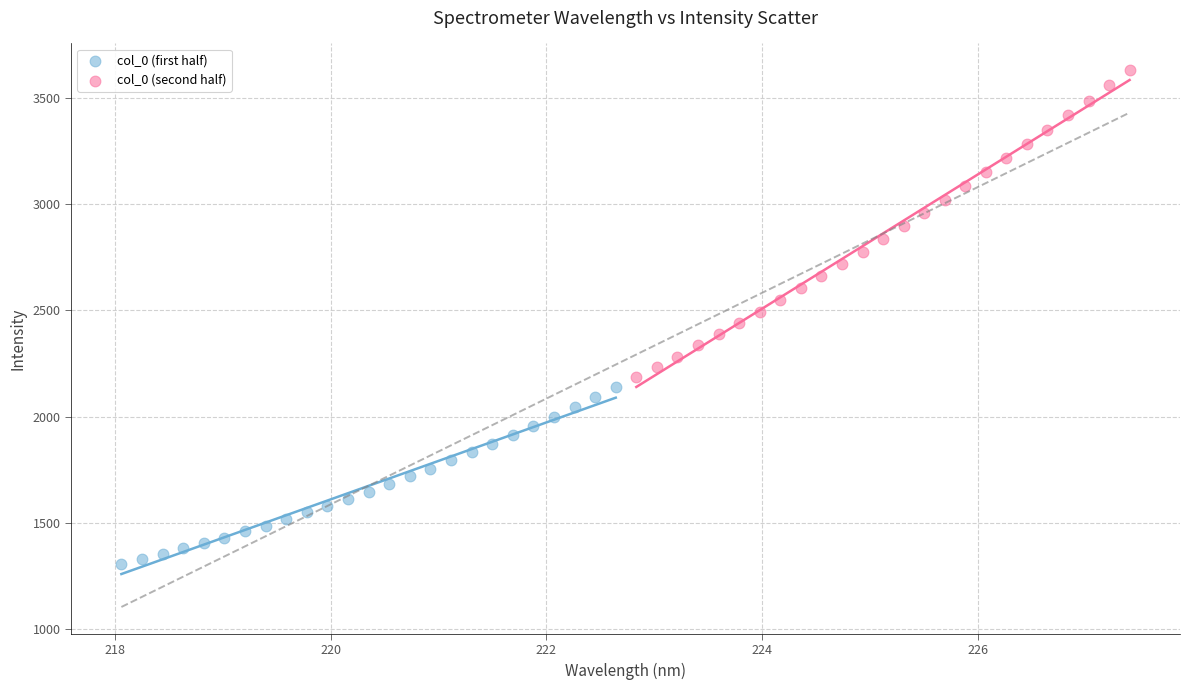

Which series reaches the minimum Y coordinate?

col_0 (first half)